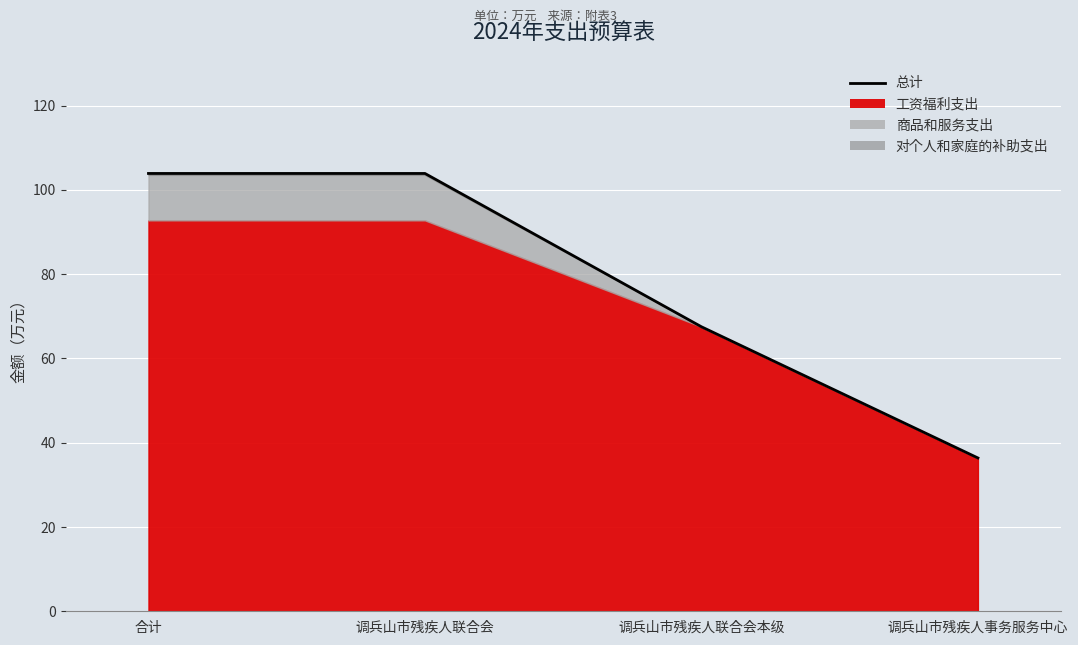

What is the label of the 2nd point from the left?

调兵山市残疾人联合会